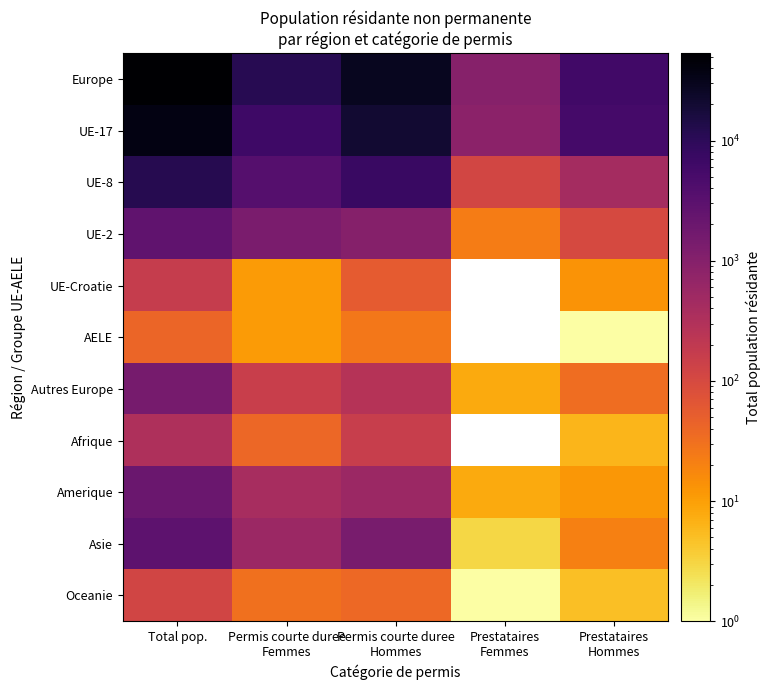

At which label is Europe closest to 27067?

Permis courte duree Hommes